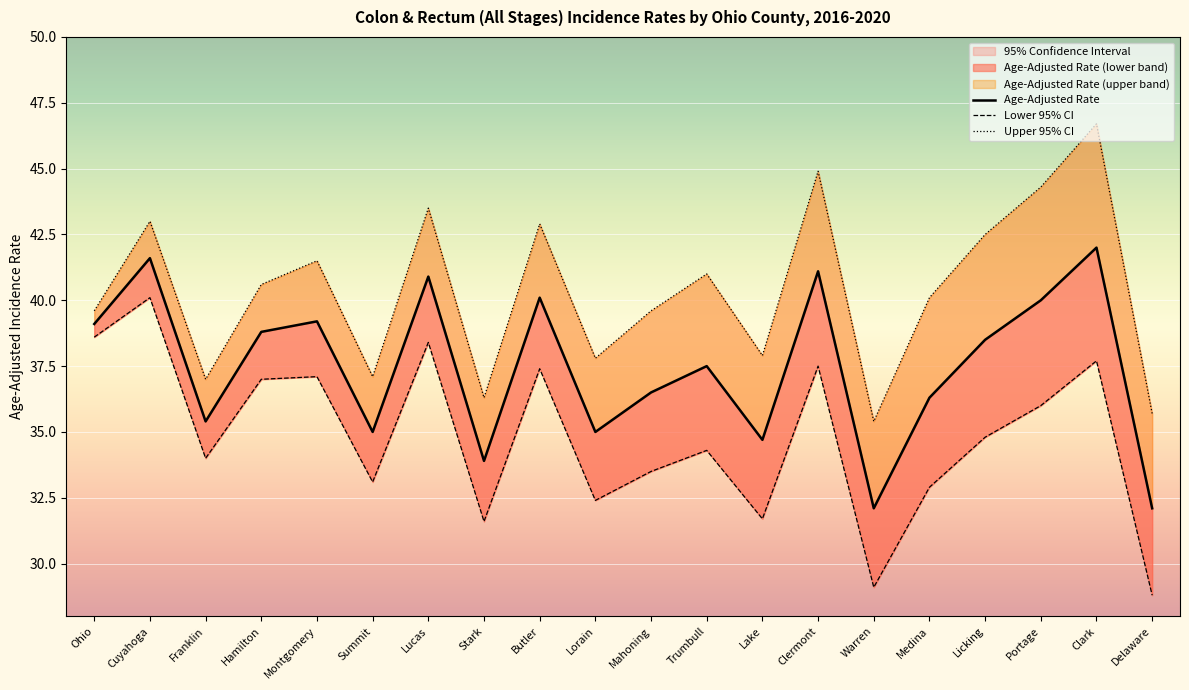

True or false: Age-Adjusted Rate and Upper 95% CI cross at least once.

False